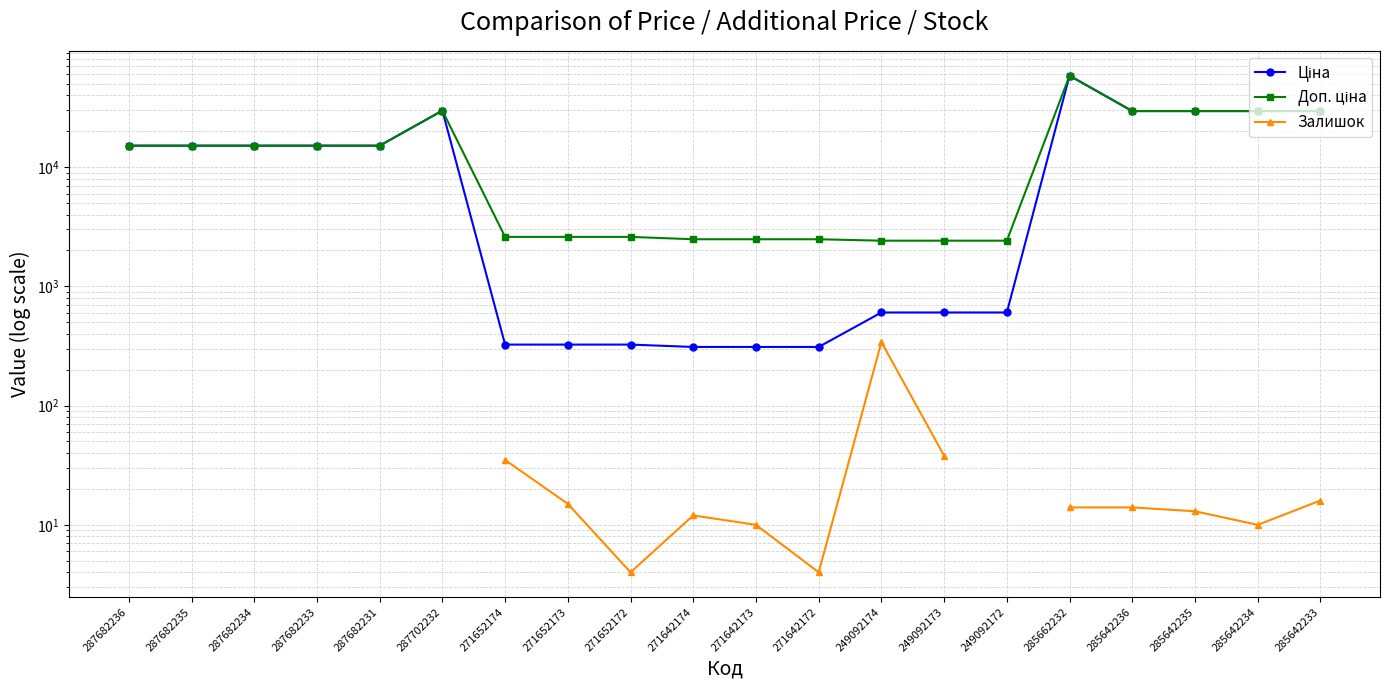

What is the spread (max minus min) of values at 285642236?

29477.5